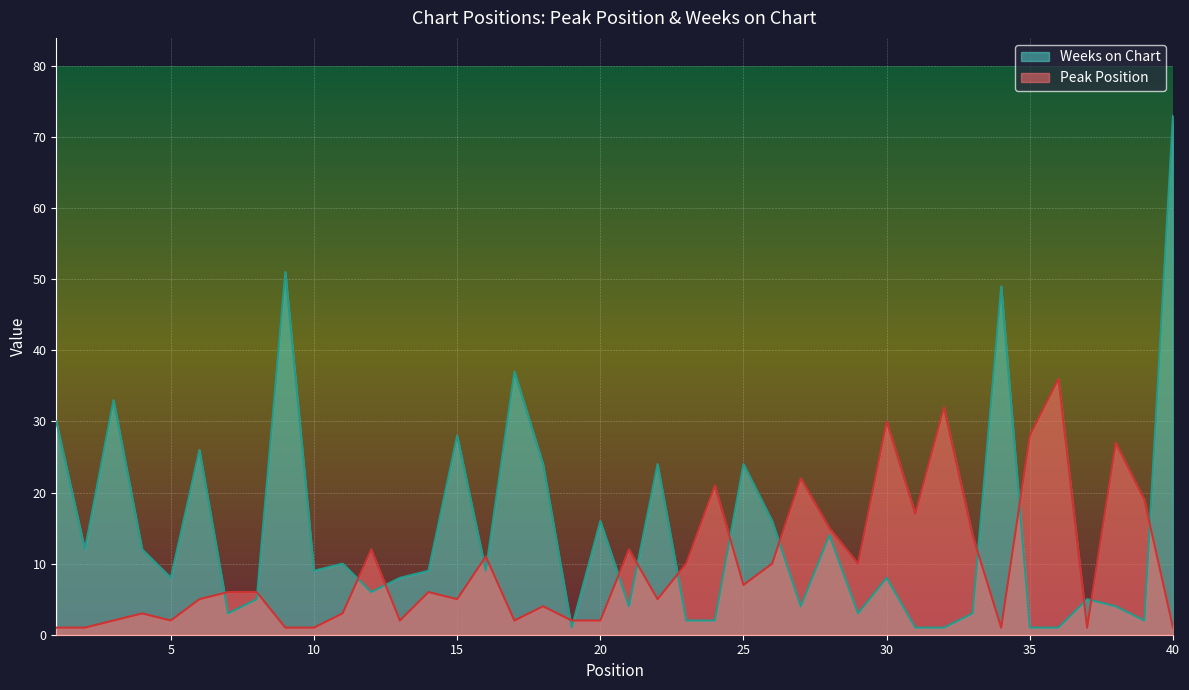

After their last crossing, which series has the higher values: Peak Position or Weeks on Chart?

Weeks on Chart